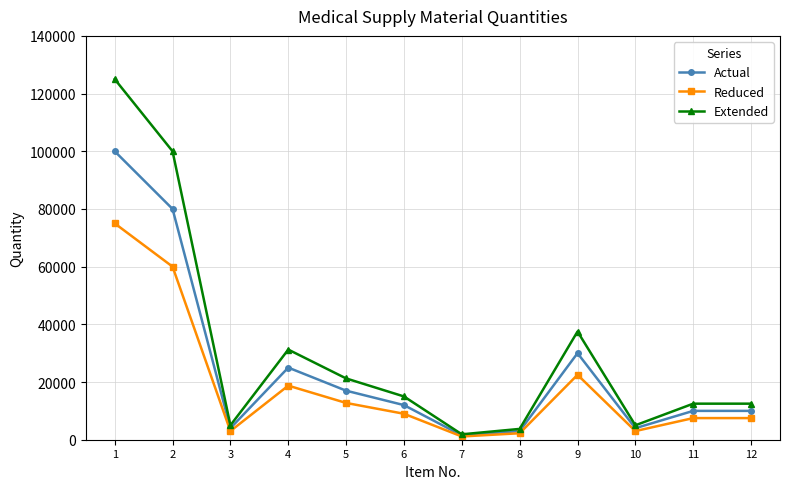

What is the total value across all series at 11?

30000